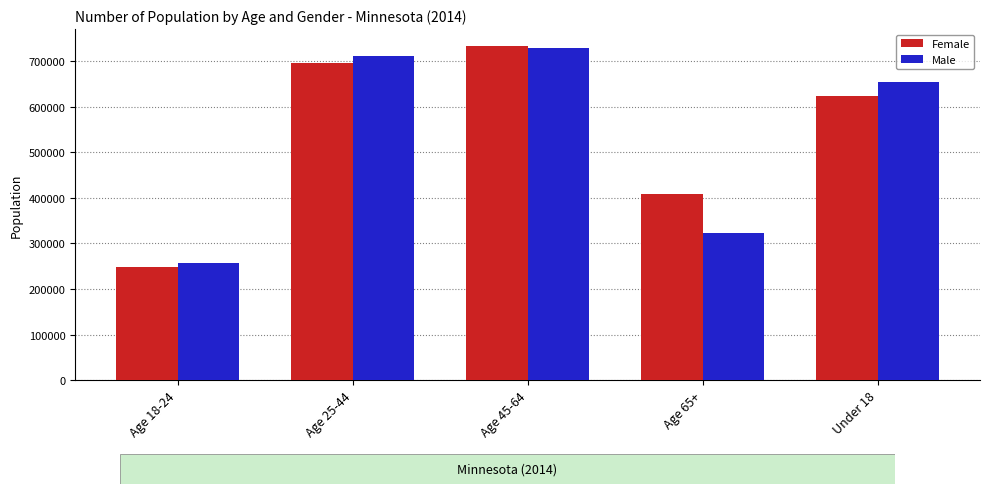

What is the total value across all series at Age 45-64?

1462353